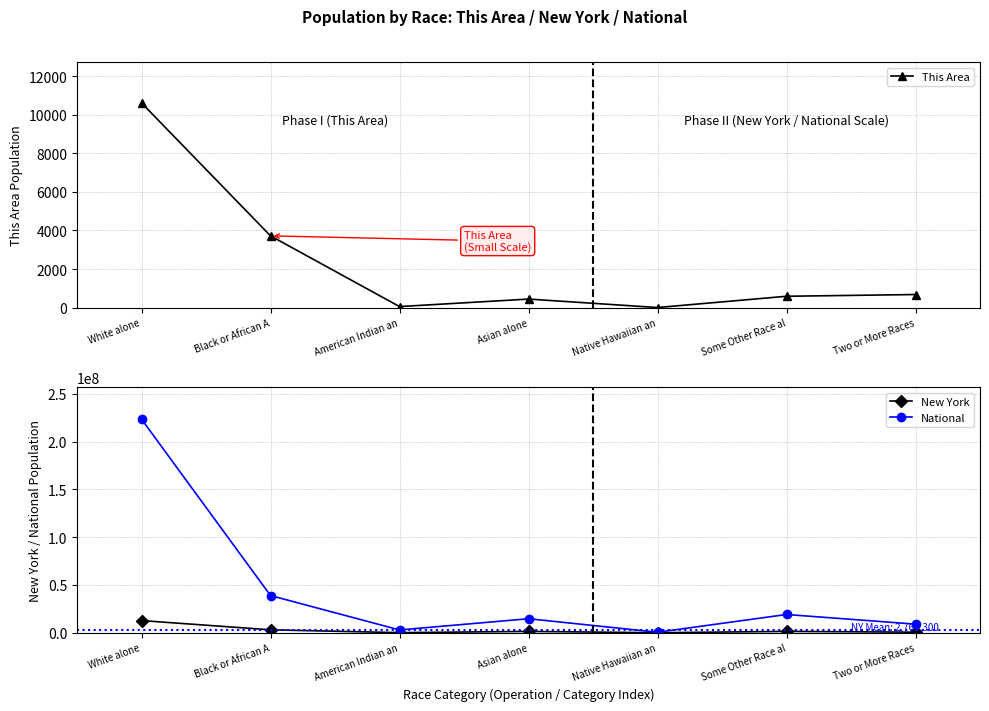

Is this an area chart (filled region under the line)?

No